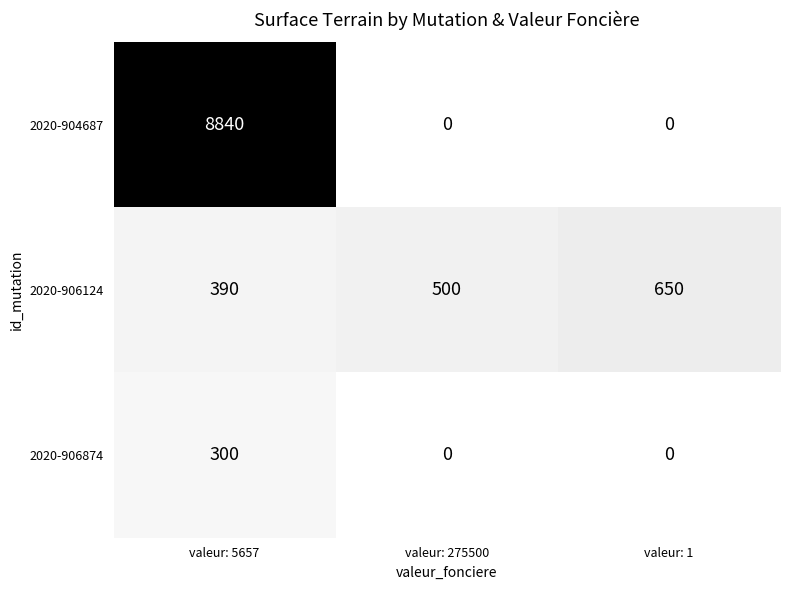

What is the sum of the 2020-906124 values at valeur: 1 and valeur: 275500?

1150